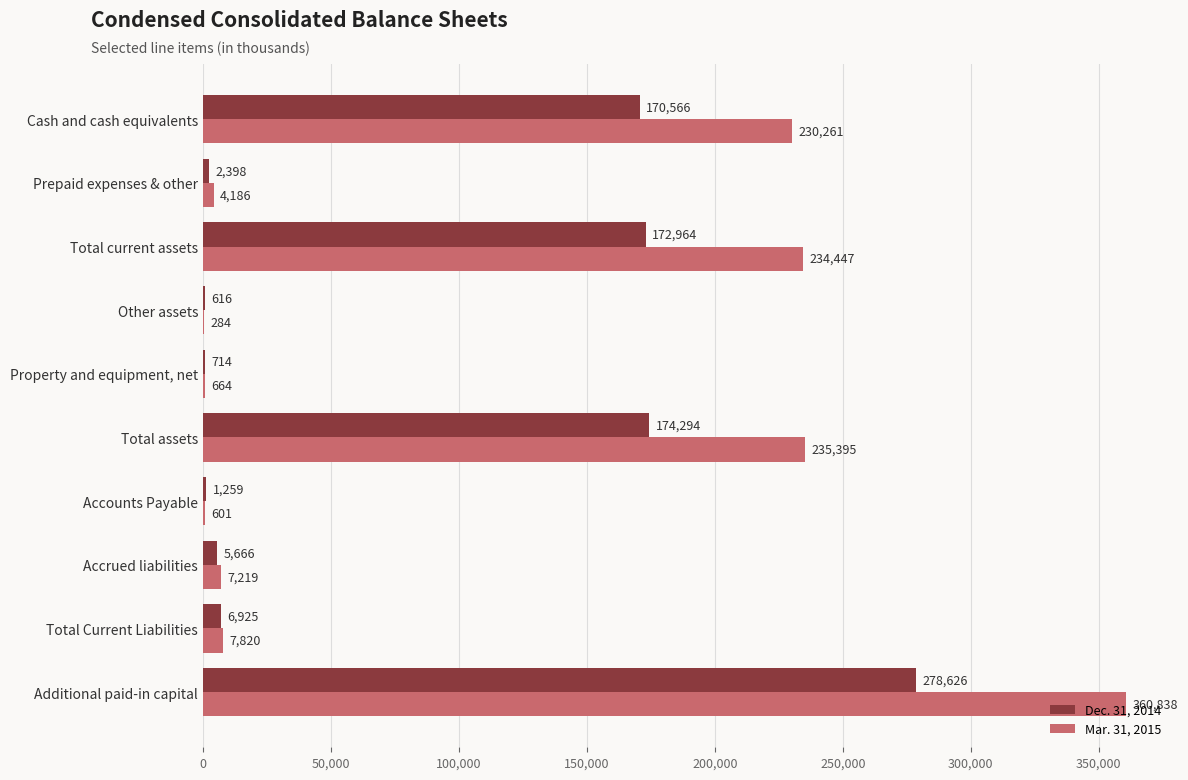

At which category is the sum across all series the highest?

Additional paid-in capital